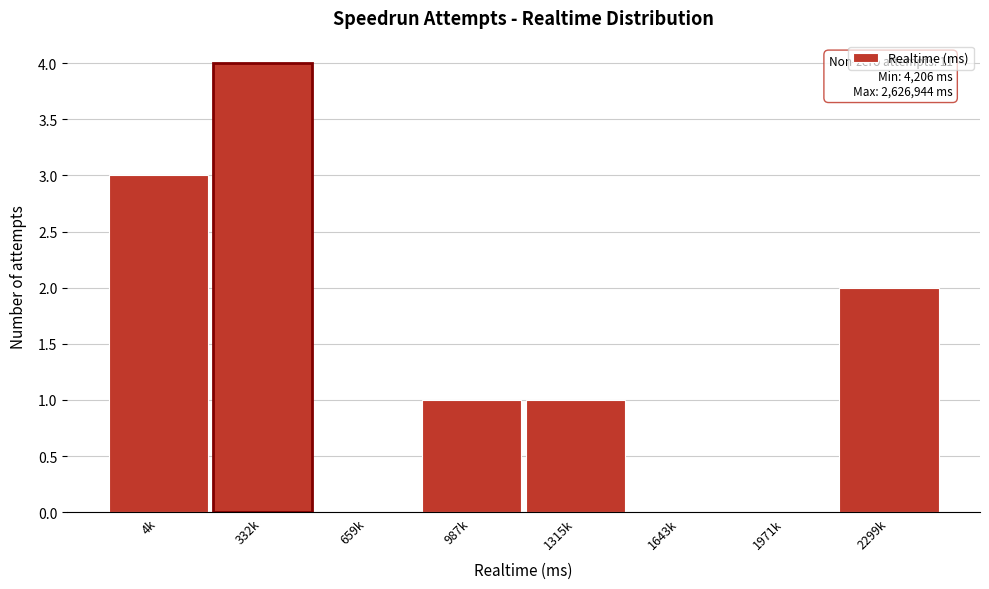

Reading left to right, extract all data points from this chart.

4k=3	332k=4	659k=0	987k=1	1315k=1	1643k=0	1971k=0	2299k=2